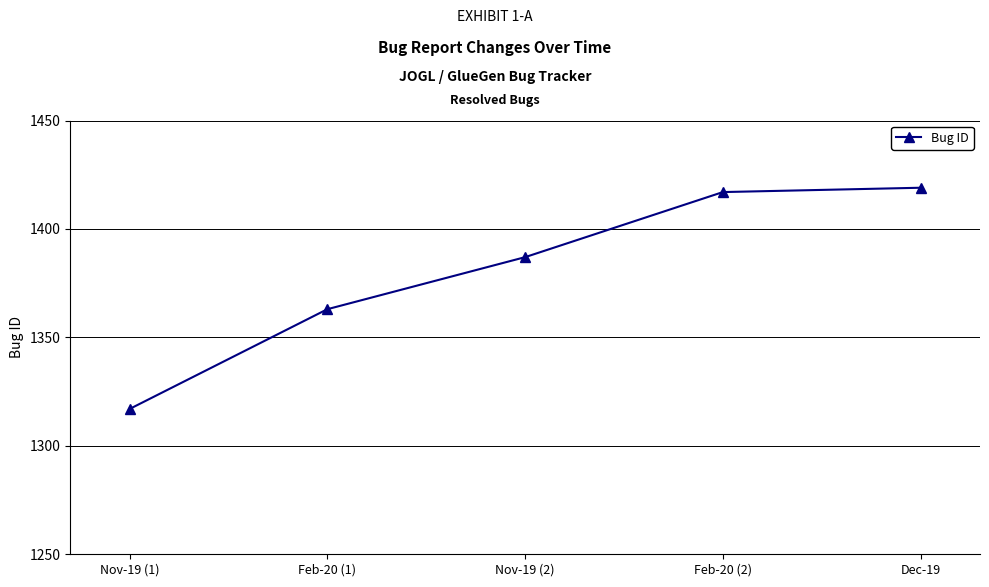

What value does the data have at Nov-19 (2)?

1387